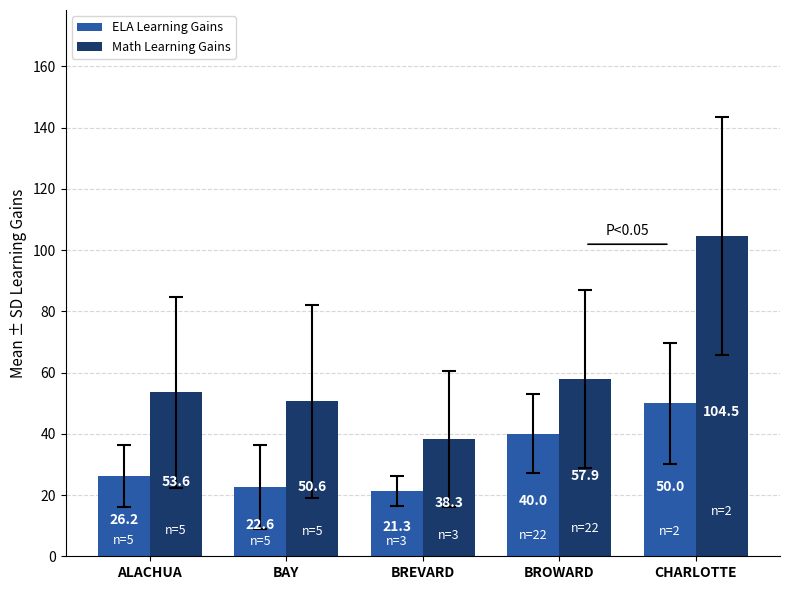

Count the number of data series in this chart.

2